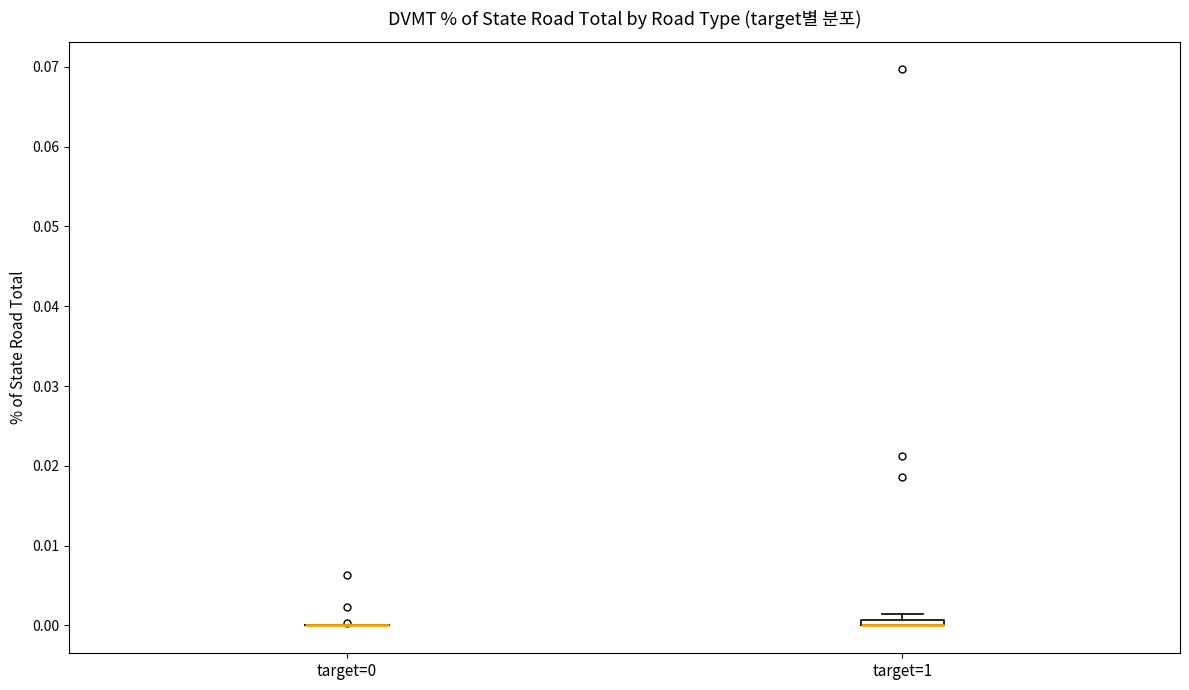

Where is the lower edge of the box for target=1 on the y-axis? The values are not printed on the chart, so give them approximately, as read against the axis.

0.000